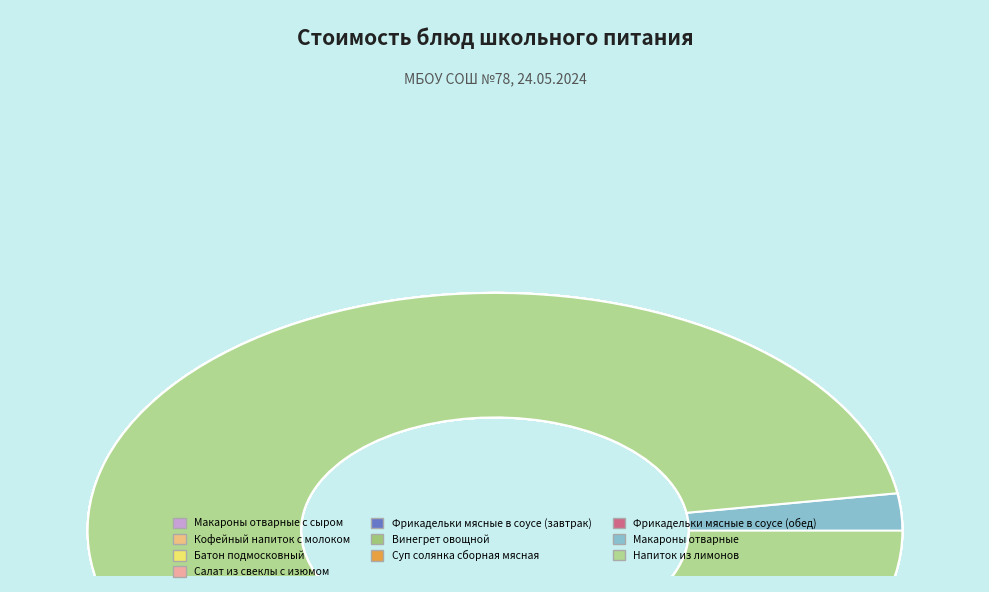

Rank the categories by value from lowest to highest.

Батон подмосковный, Винегрет овощной, Напиток из лимонов, Салат из свеклы с изюмом, Макароны отварные, Макароны отварные с сыром, Кофейный напиток с молоком, Фрикадельки мясные в соусе (завтрак), Фрикадельки мясные в соусе (обед), Суп солянка сборная мясная